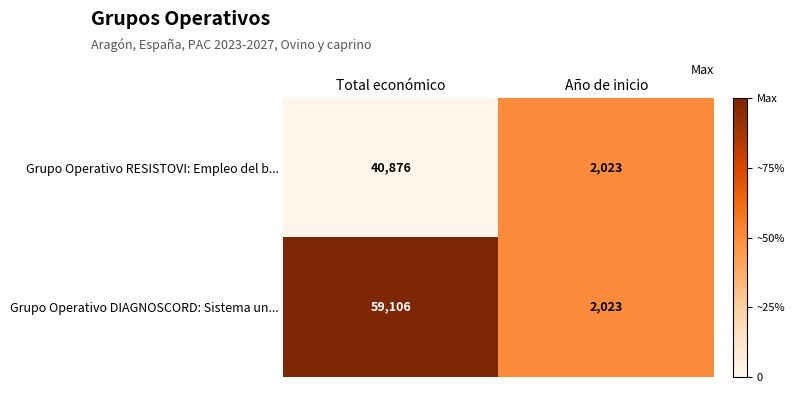

How many data points does each series have?

2